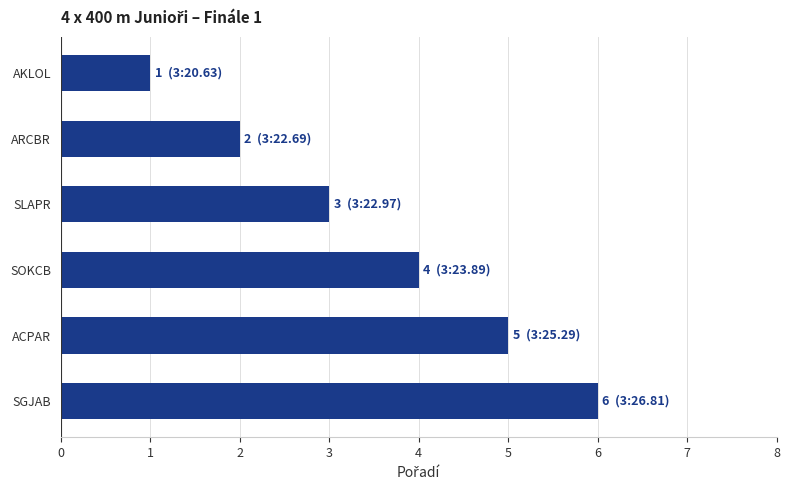

How many bars are there in total?

6